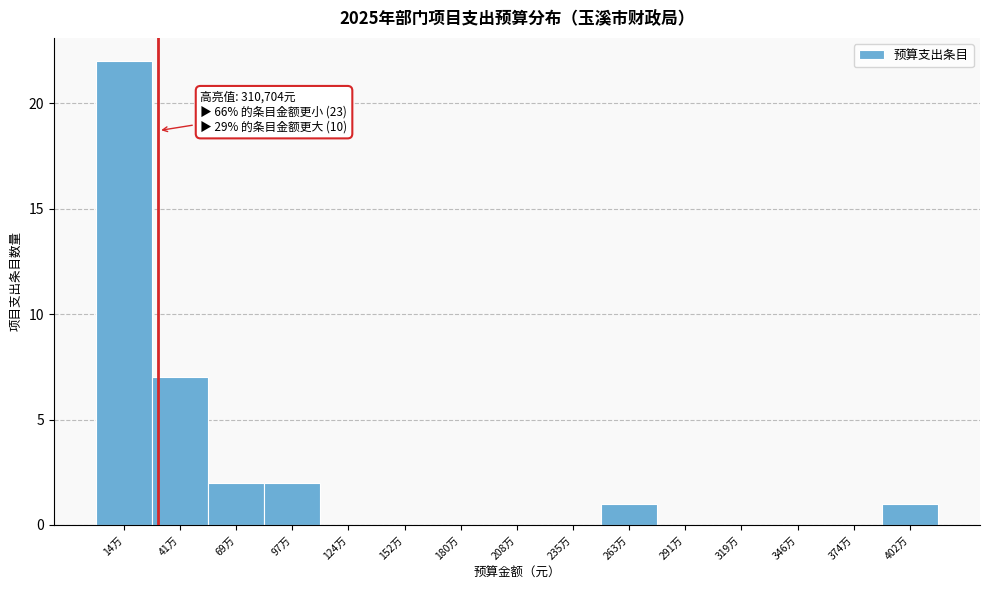

Reading right to left, transcribe all the data shown in this chart.

402万=1	374万=0	346万=0	319万=0	291万=0	263万=1	235万=0	208万=0	180万=0	152万=0	124万=0	97万=2	69万=2	41万=7	14万=22